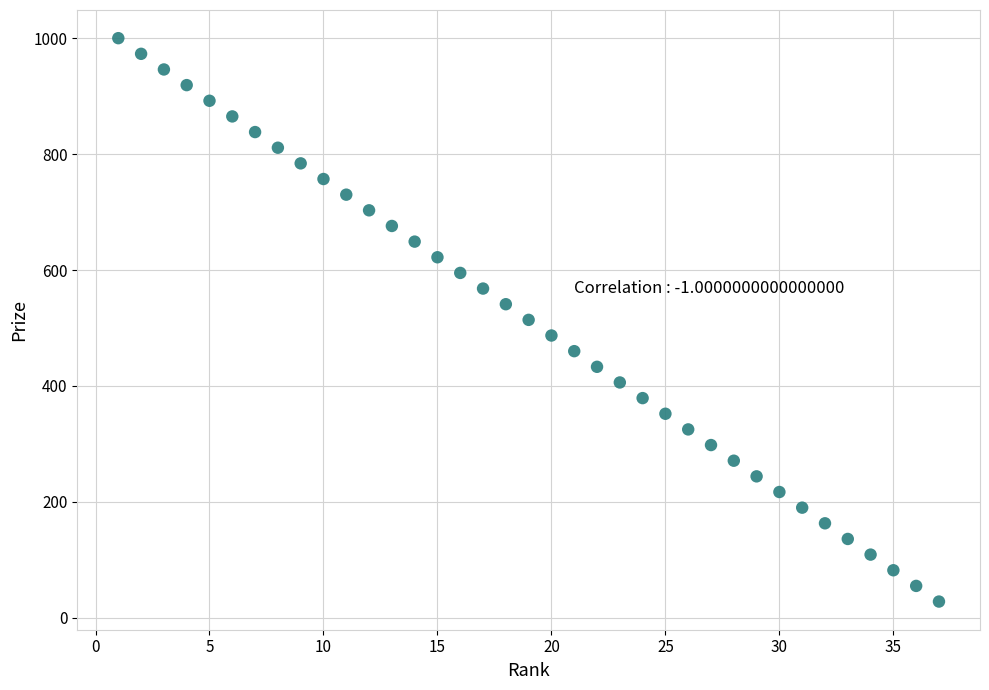

What is the range of Y values (max minus min)?

972